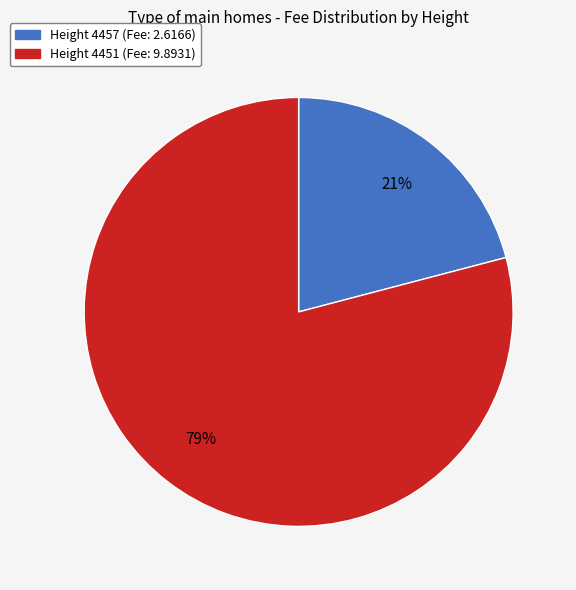

Is there a majority slice in this chart?

Yes